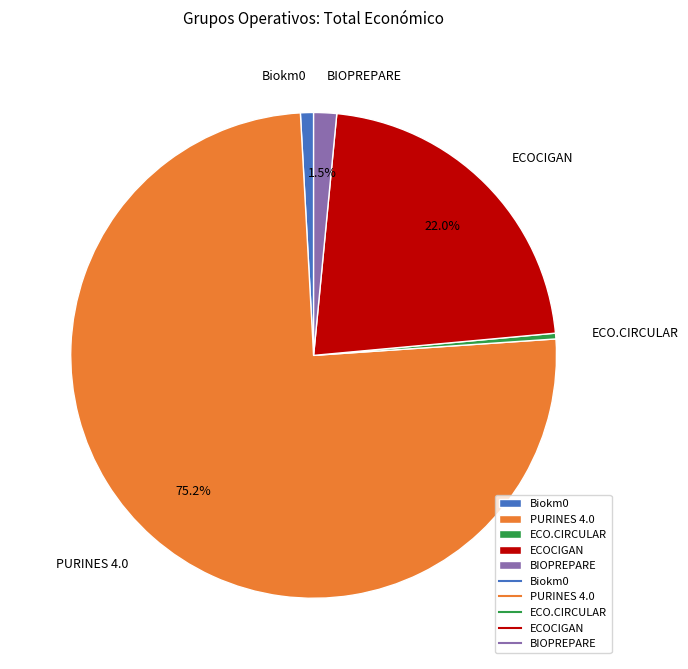

To the nearest percent, what percentage of the pie is Biokm0?

1%